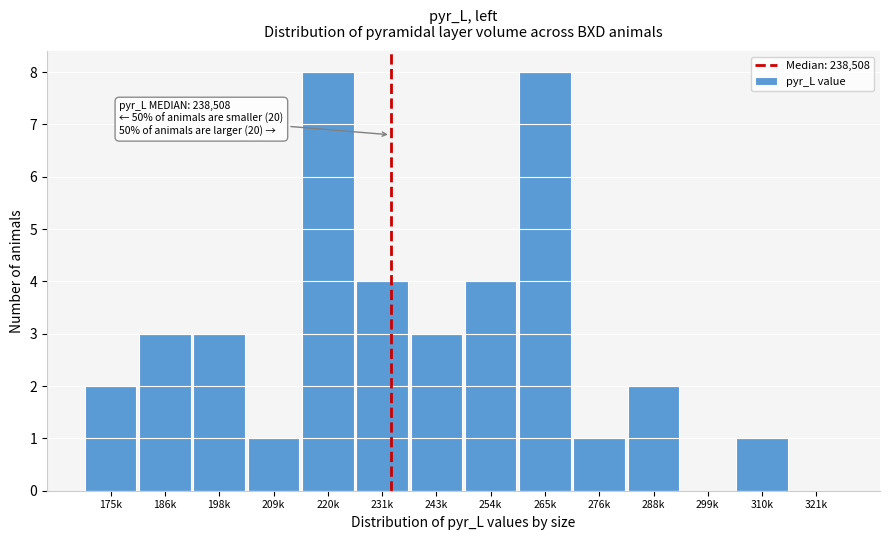

Reading left to right, what are all the values shown in this chart?

175k=2	186k=3	198k=3	209k=1	220k=8	231k=4	243k=3	254k=4	265k=8	276k=1	288k=2	299k=0	310k=1	321k=0